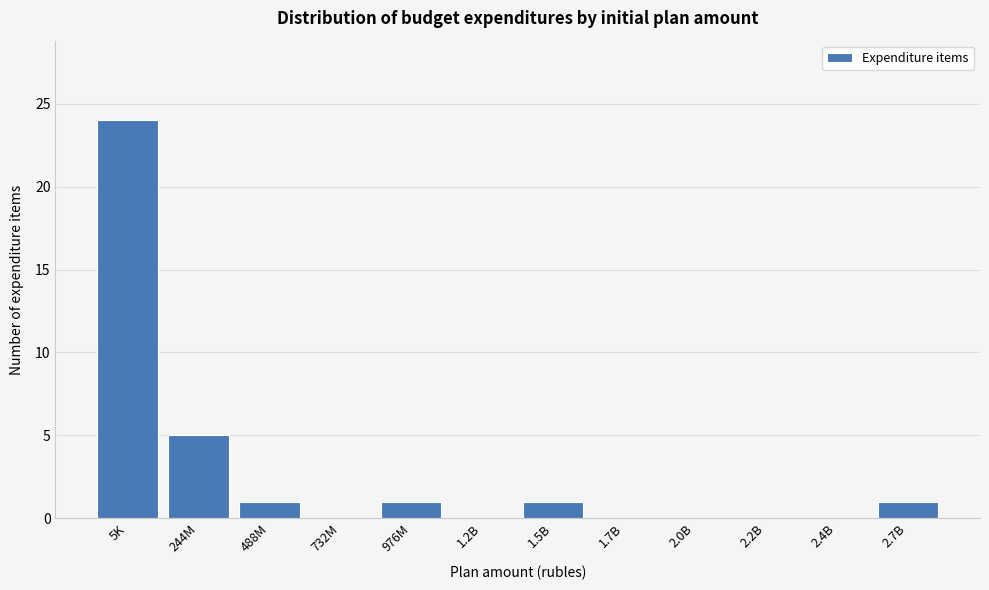

Reading left to right, transcribe all the data shown in this chart.

5K=24	244M=5	488M=1	732M=0	976M=1	1.2B=0	1.5B=1	1.7B=0	2.0B=0	2.2B=0	2.4B=0	2.7B=1